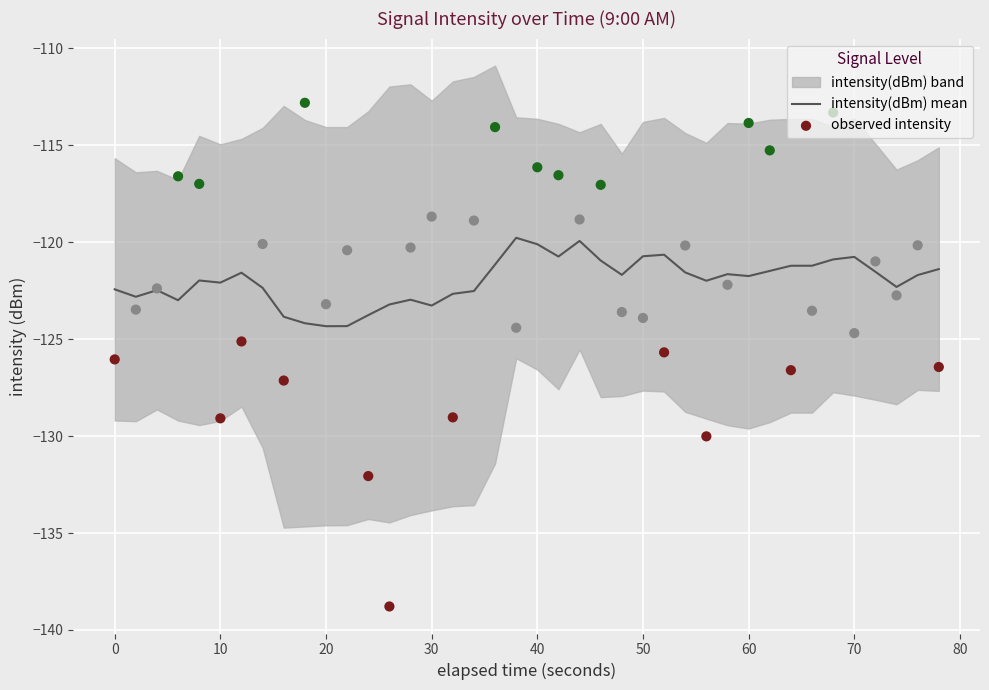

Which series contains the lowest Y value?

observed intensity